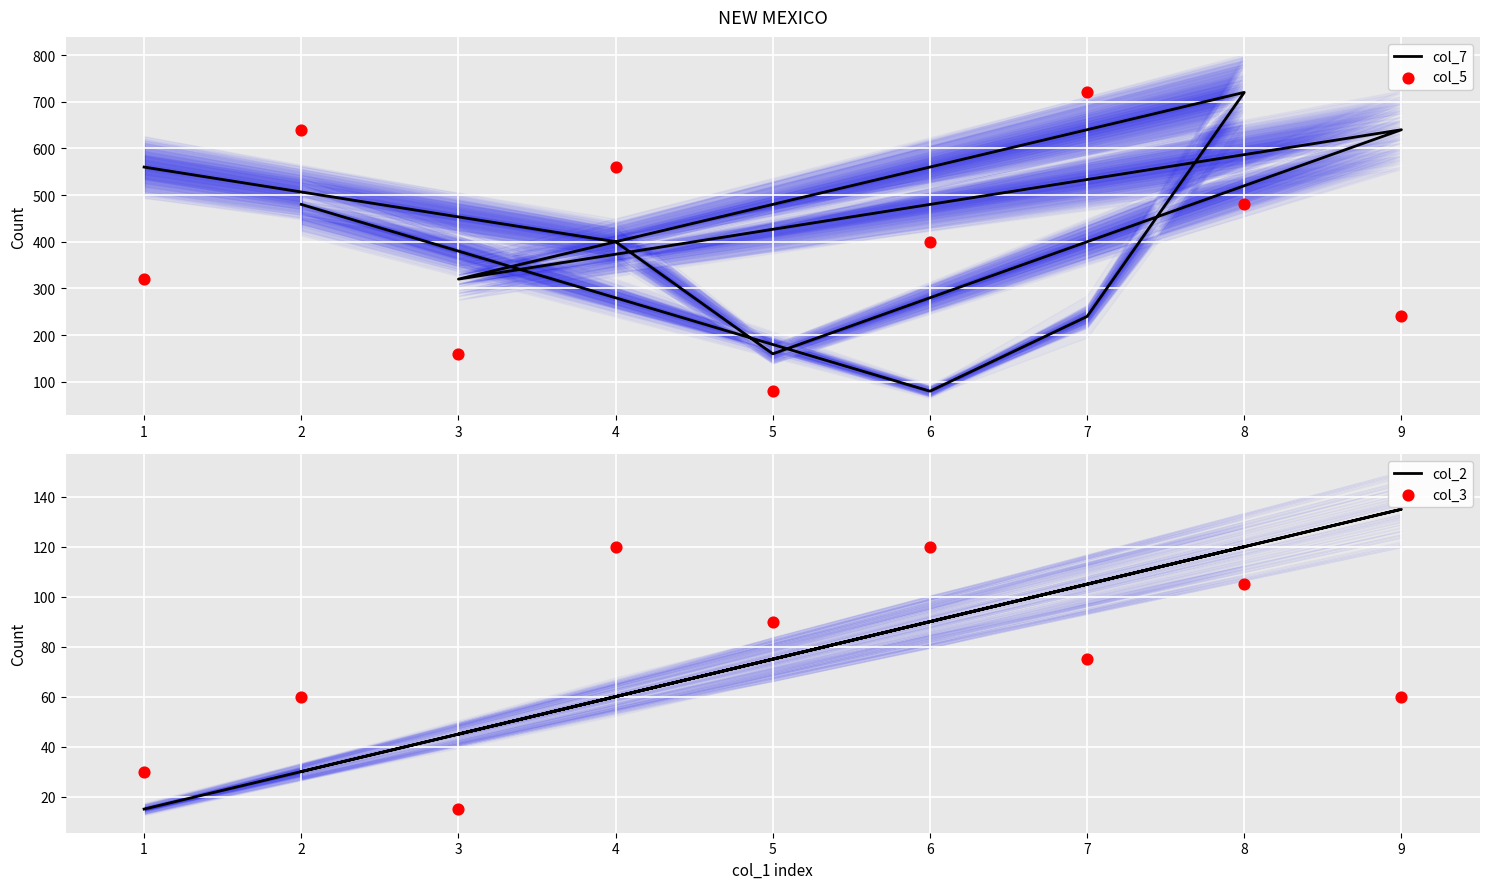

Which series has the widest spread of Y values?

col_7